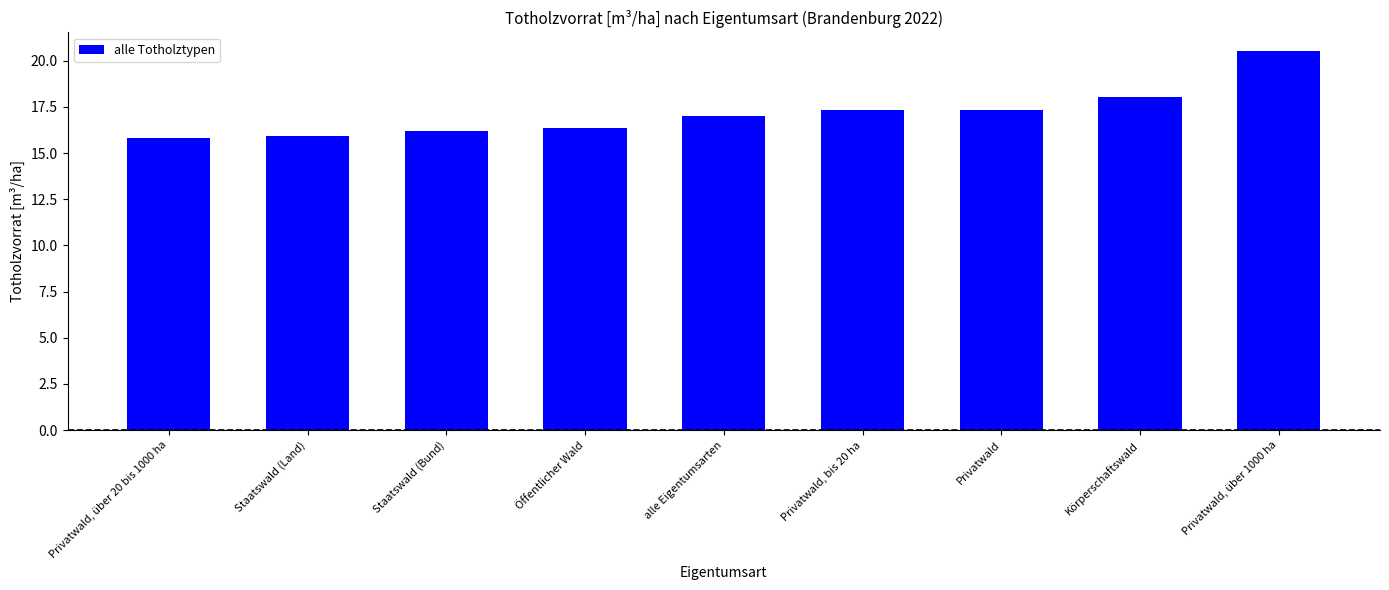

Which label corresponds to the largest value in the chart?

Privatwald, über 1000 ha